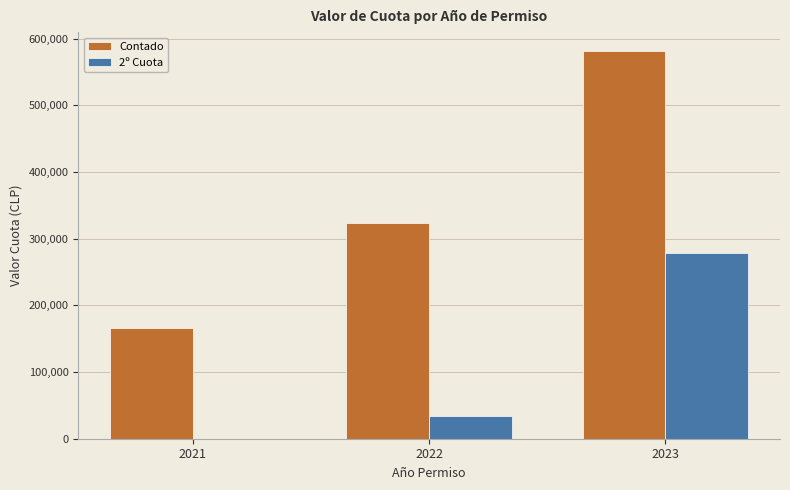

The value of Contado at 2023 is 580928. True or false?

True